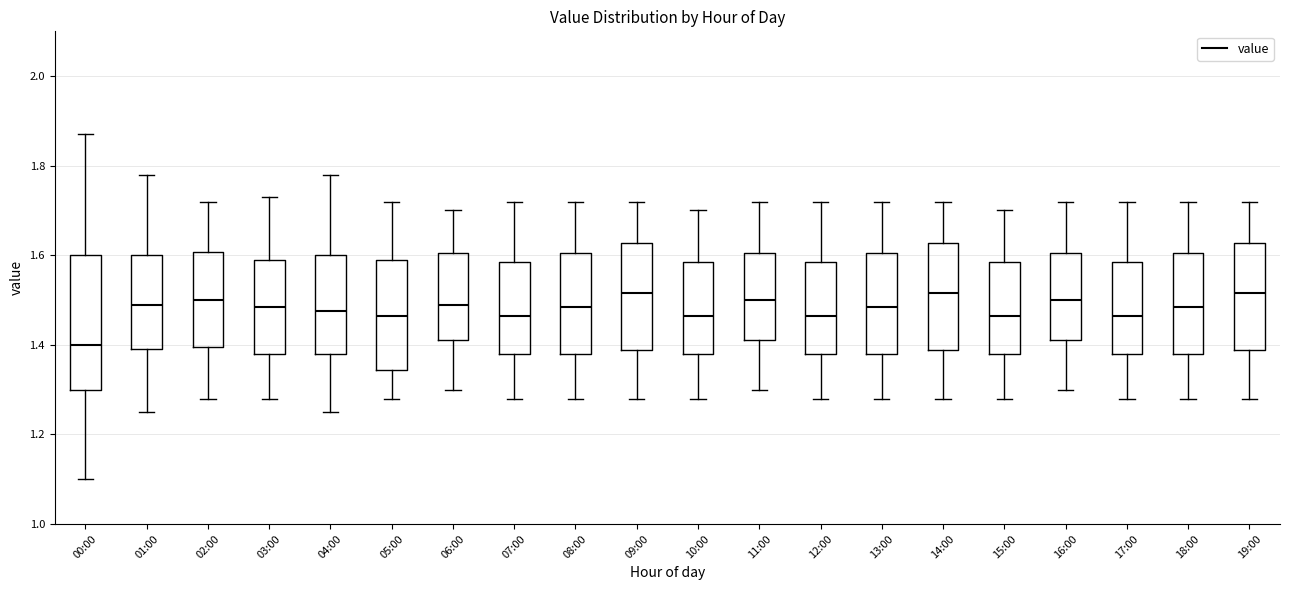

Comparing the boxes themselves (not the whiskers), which one is the tallest?

00:00